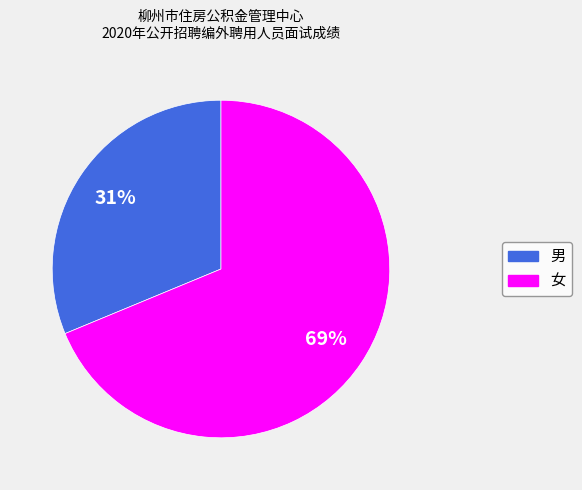

To the nearest percent, what is the average slice percentage?

50%